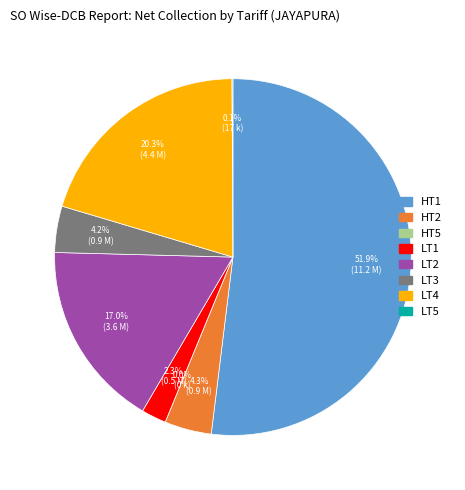

What percentage is the LT2 slice, to the nearest percent?

17%